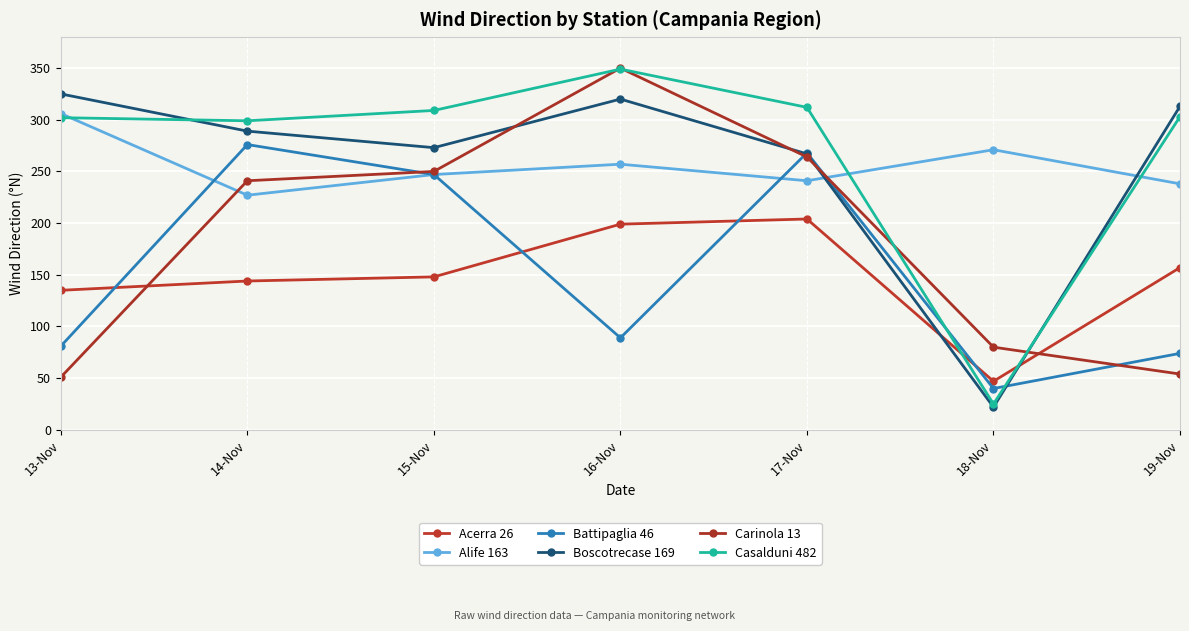

True or false: Carinola 13 has a value of 250 at 15-Nov.

True